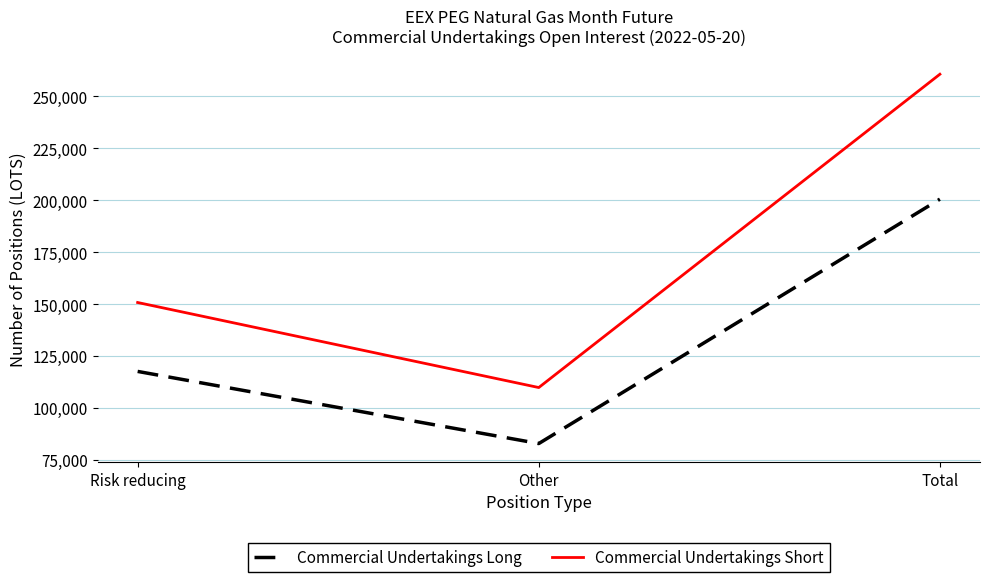

Rank the series by their maximum value, from lowest to highest.

Commercial Undertakings Long, Commercial Undertakings Short